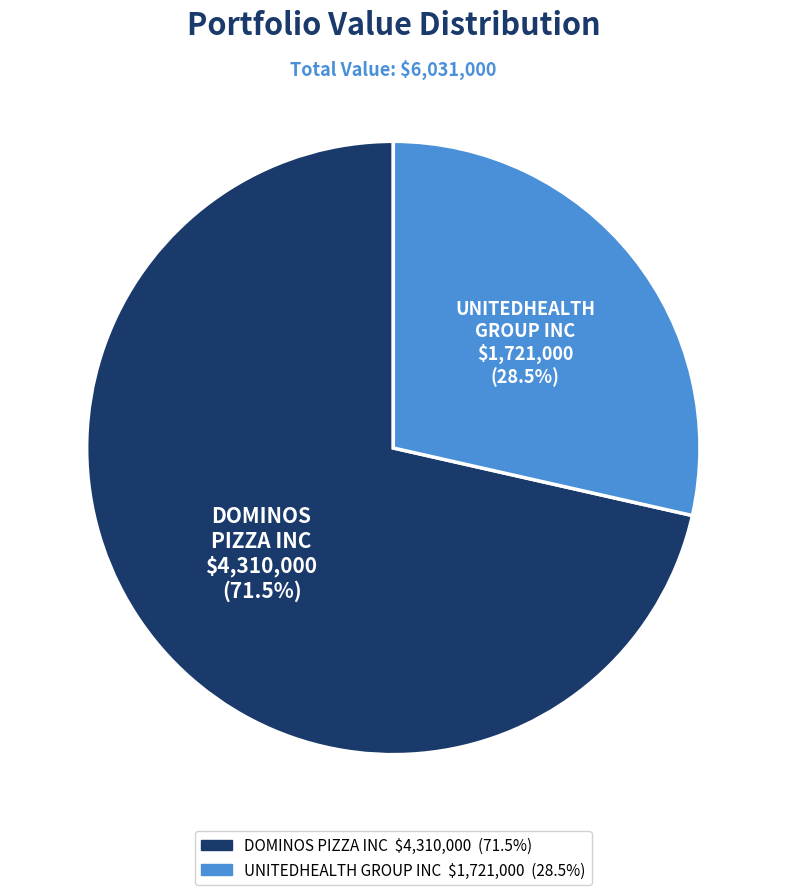

True or false: DOMINOS PIZZA INC accounts for 58% of the total.

False